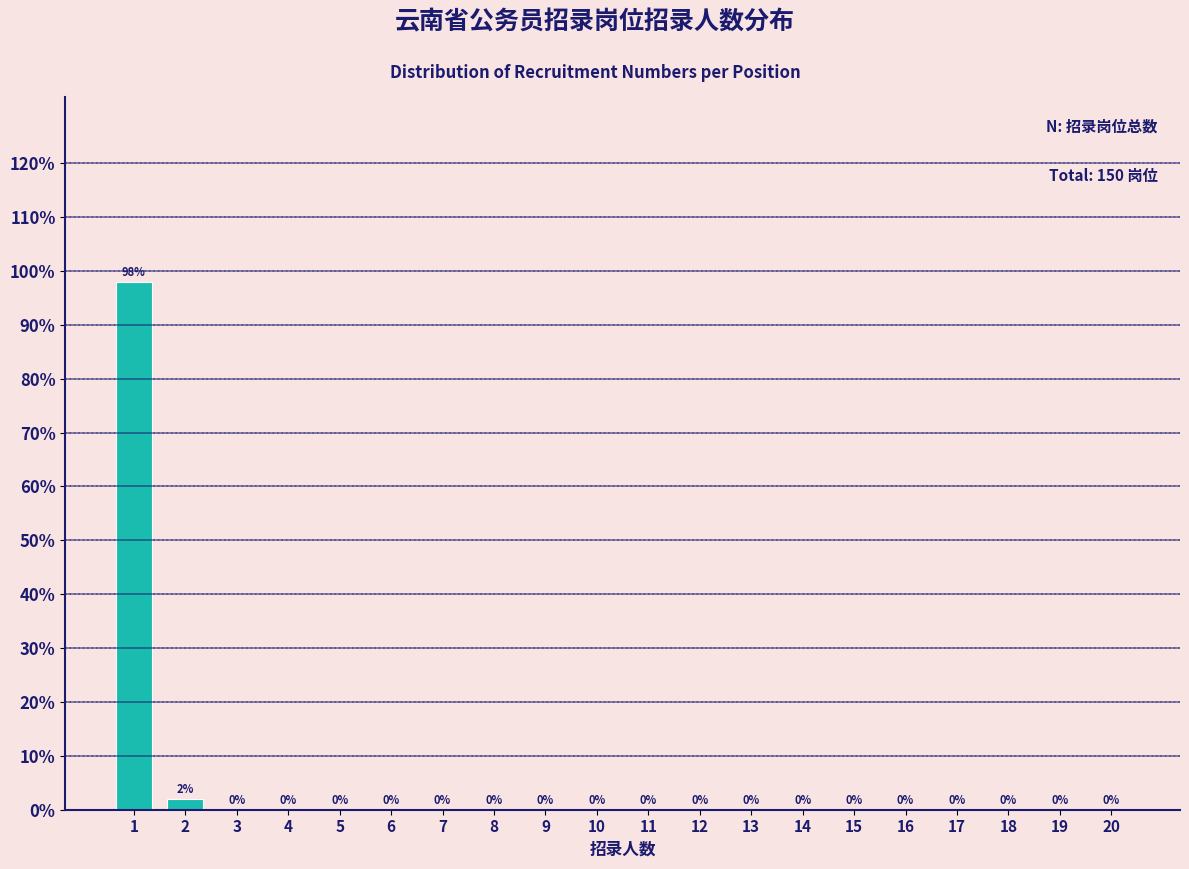

Reading right to left, transcribe all the data shown in this chart.

20=0	19=0	18=0	17=0	16=0	15=0	14=0	13=0	12=0	11=0	10=0	9=0	8=0	7=0	6=0	5=0	4=0	3=0	2=2	1=98